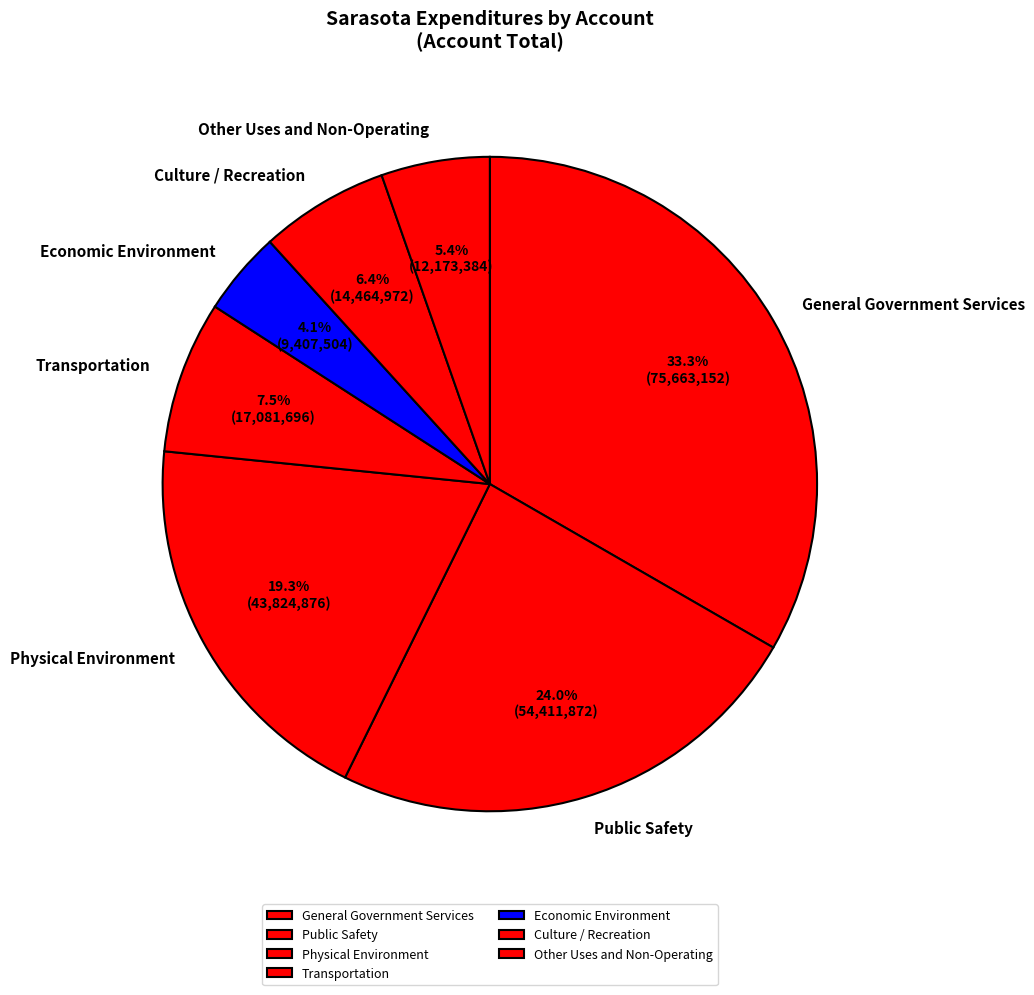

Count the number of slices in the pie.

7